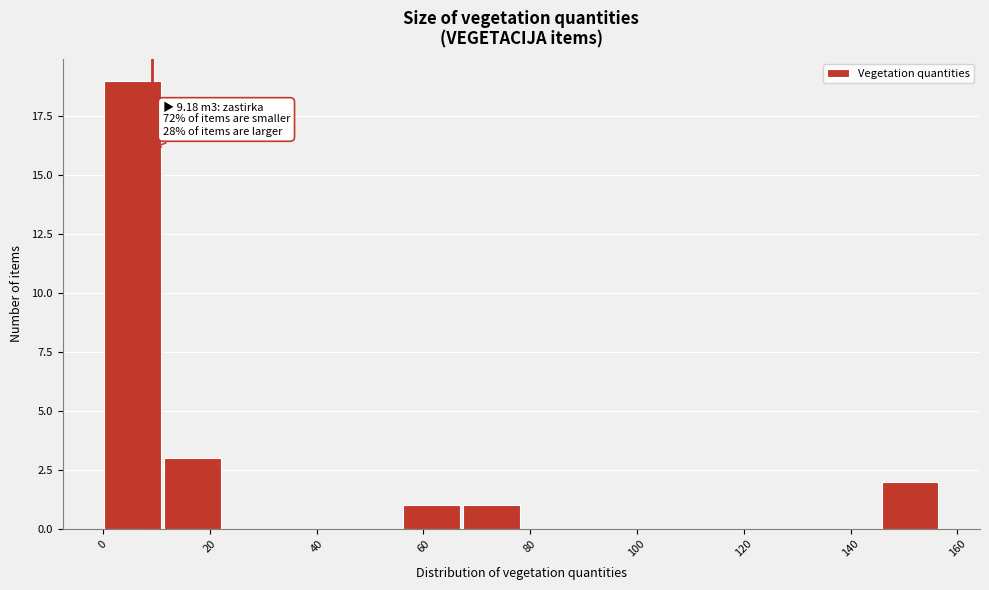

Which range on the x-axis has the tallest bar?

0 to 12